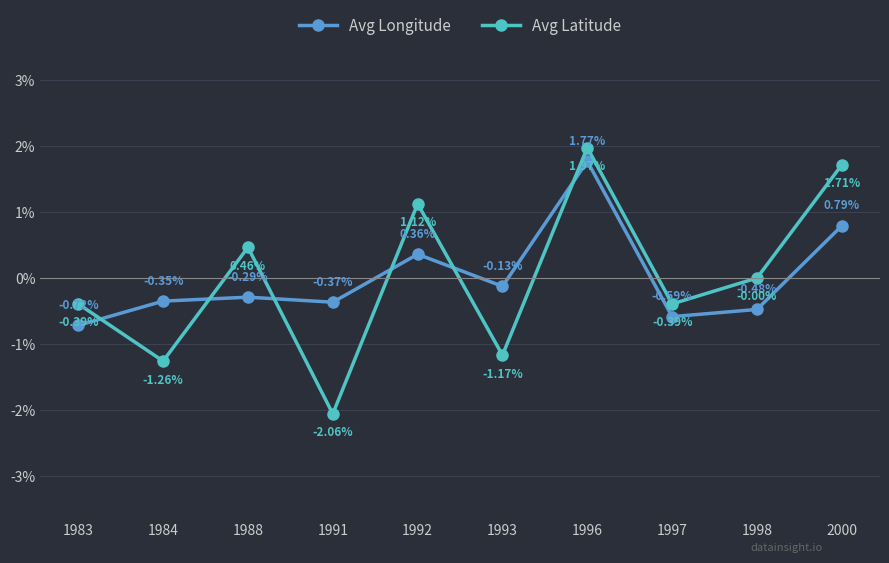

Rank the categories by Avg Longitude value from lowest to highest.

1983, 1997, 1998, 1991, 1984, 1988, 1993, 1992, 2000, 1996